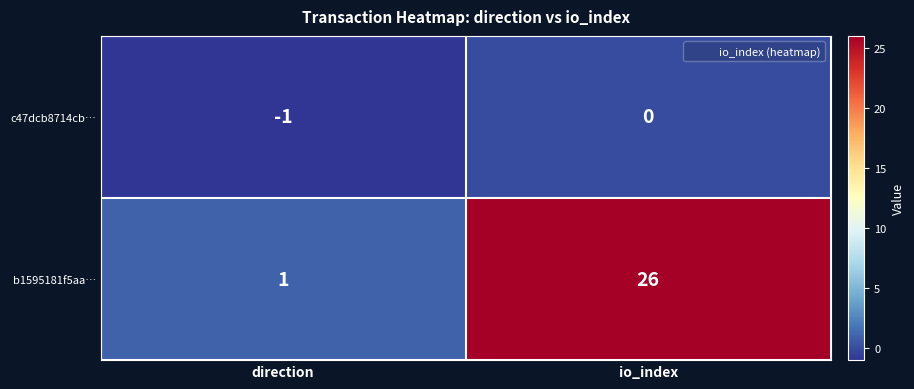

Which series has the largest total across all categories?

b1595181f5aa…